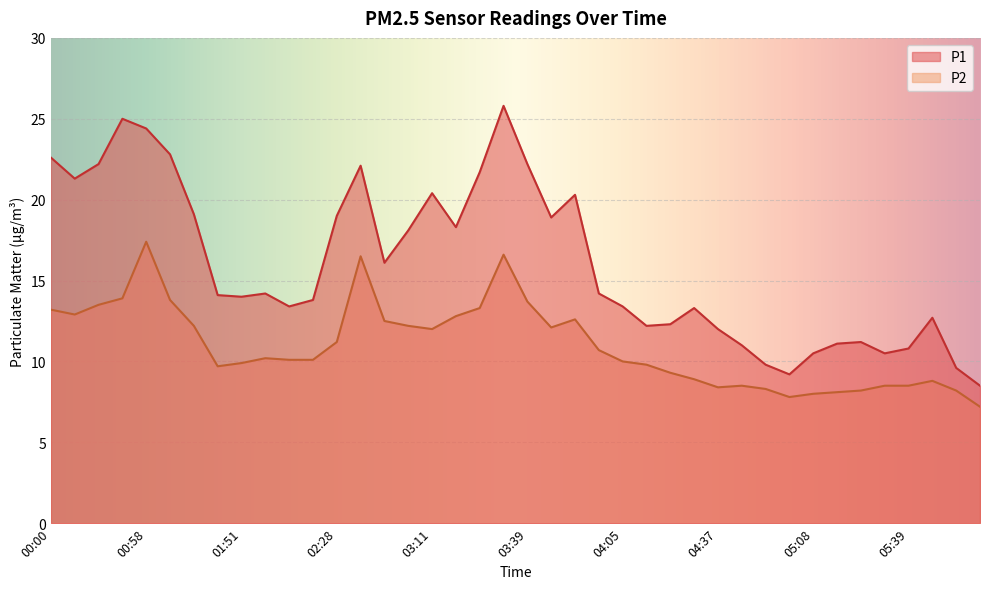

Reading left to right, extract all data points from this chart.

P1: 22.6	21.3	22.2	25.0	24.4	22.8	19.1	14.1	14.0	14.2	13.4	13.8	19.0	22.1	16.1	18.1	20.4	18.3	21.7	25.8	22.2	18.9	20.3	14.2	13.4	12.2	12.3	13.3	12.0	11.0	9.8	9.2	10.5	11.1	11.2	10.5	10.8	12.7	9.6	8.5
P2: 13.2	12.9	13.5	13.9	17.4	13.8	12.2	9.7	9.9	10.2	10.1	10.1	11.2	16.5	12.5	12.2	12.0	12.8	13.3	16.6	13.7	12.1	12.6	10.7	10.0	9.8	9.3	8.9	8.4	8.5	8.3	7.8	8.0	8.1	8.2	8.5	8.5	8.8	8.2	7.2